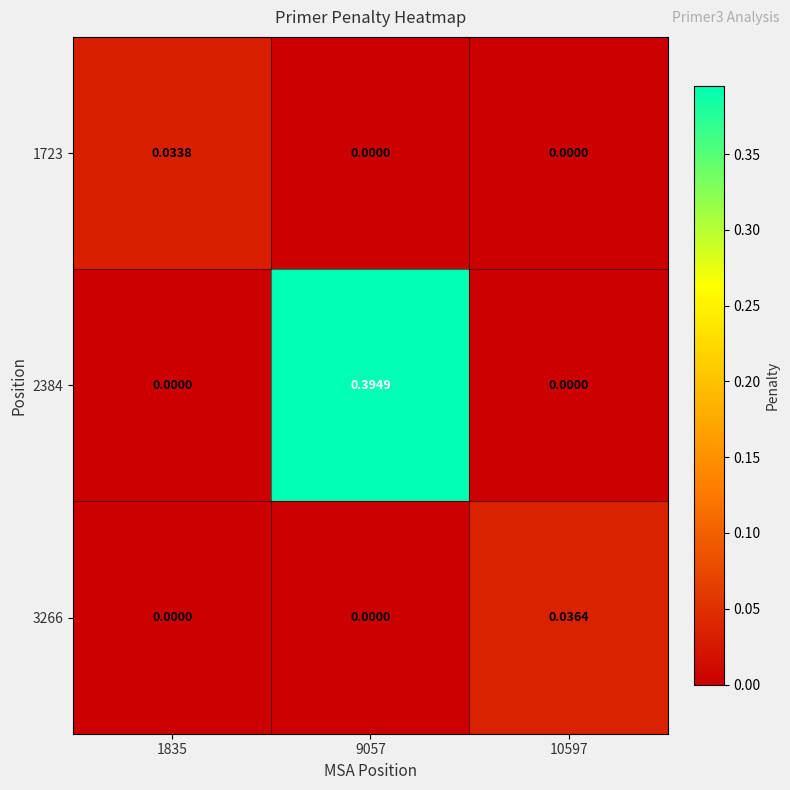

Is the value of 3266 at 9057 greater than the value of 2384 at 9057?

No